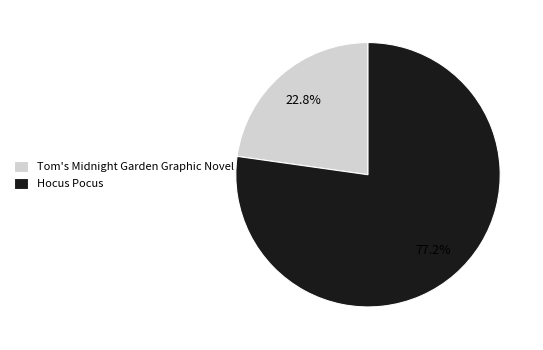

What percentage is NOT represented by Hocus Pocus?

22.8%